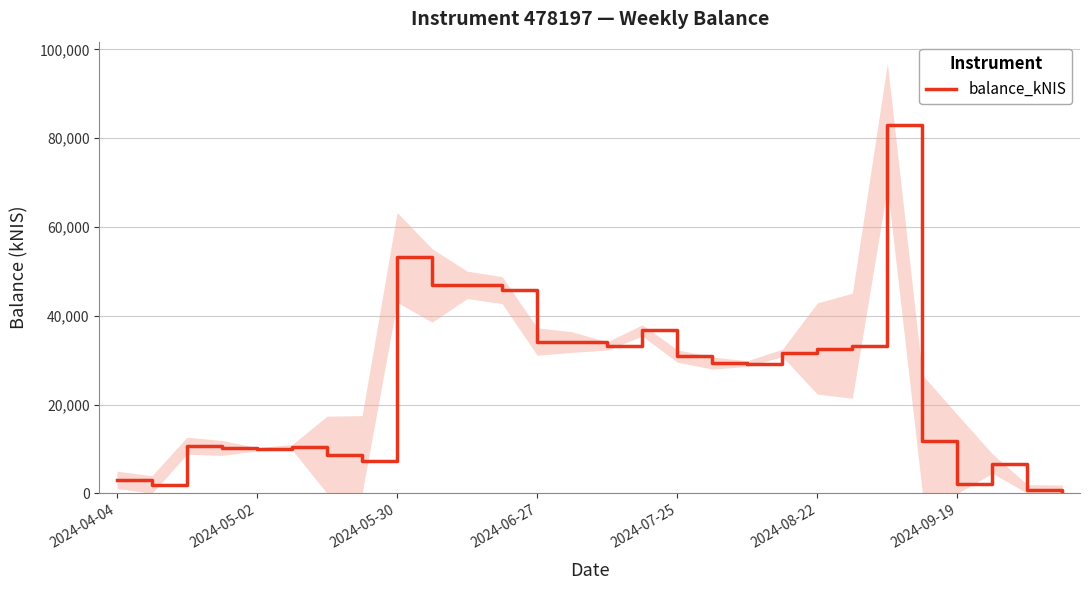

How many points are lower than both their immediate neighbors (excluding endpoints)?

7